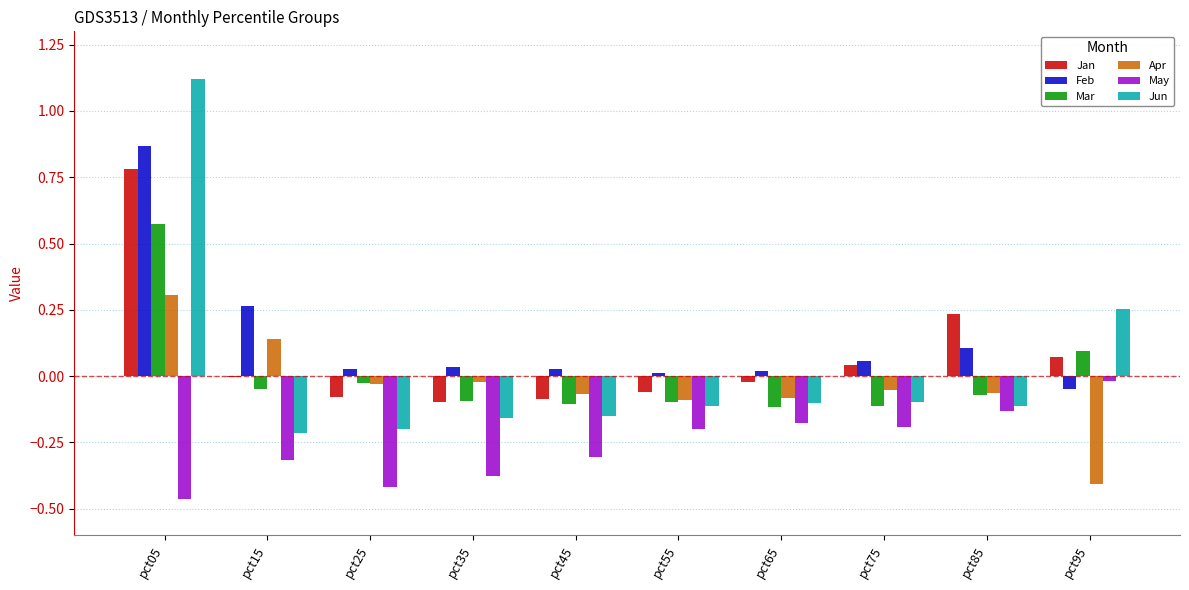

Which series changed the most between pct65 and pct85?

Jan